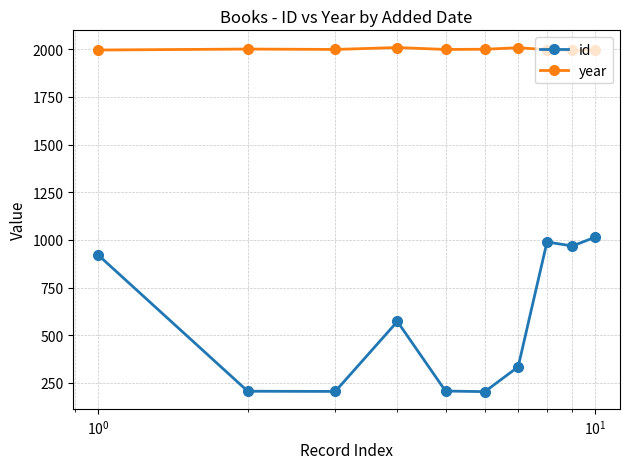

What is the maximum value for id?

1014